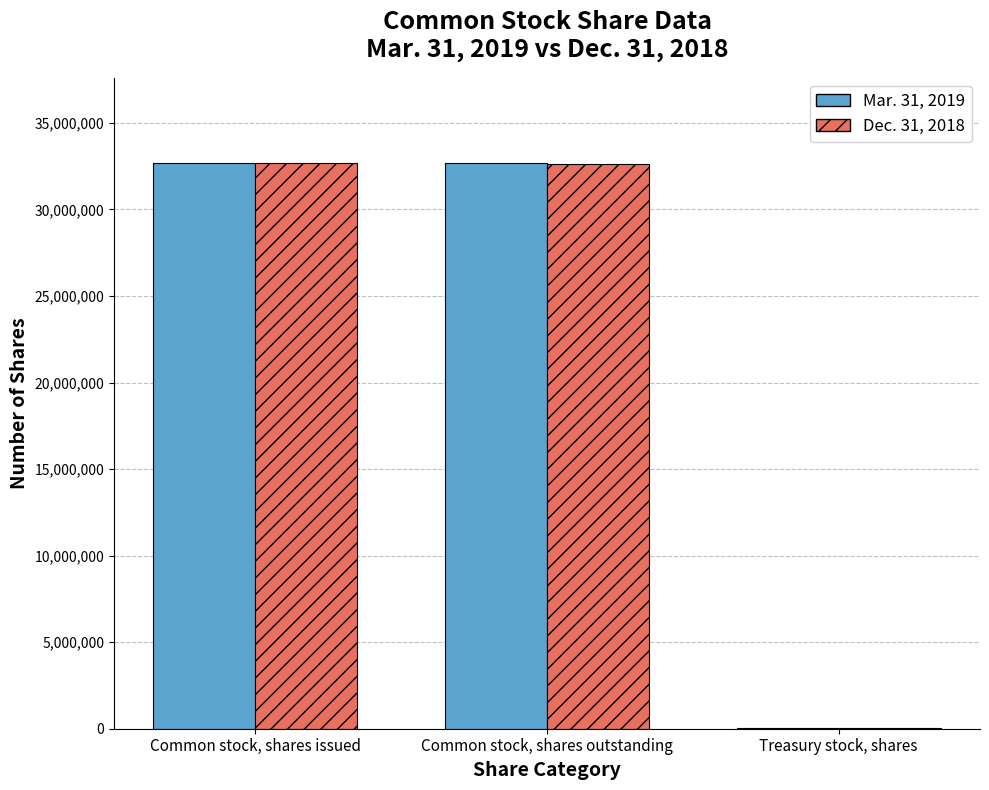

Where is Mar. 31, 2019 nearest to the value 16361630?

Common stock, shares outstanding